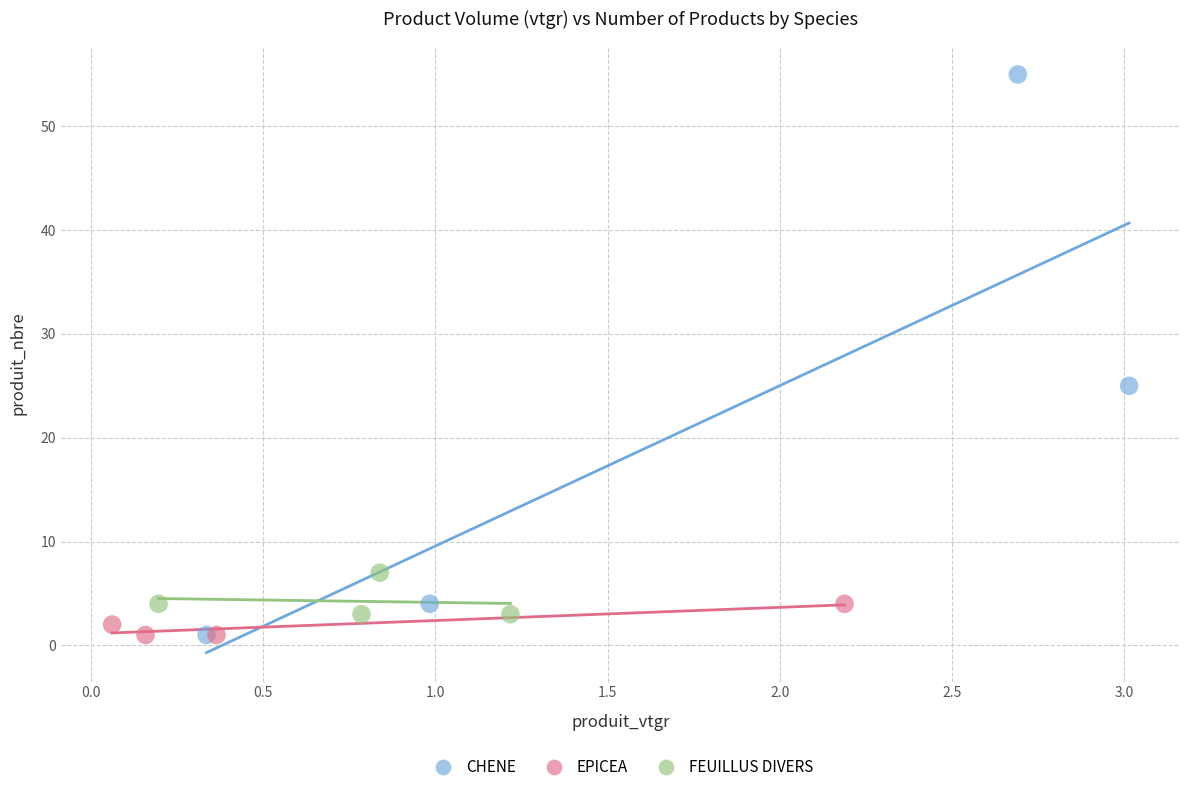

Which series reaches the maximum Y coordinate?

CHENE